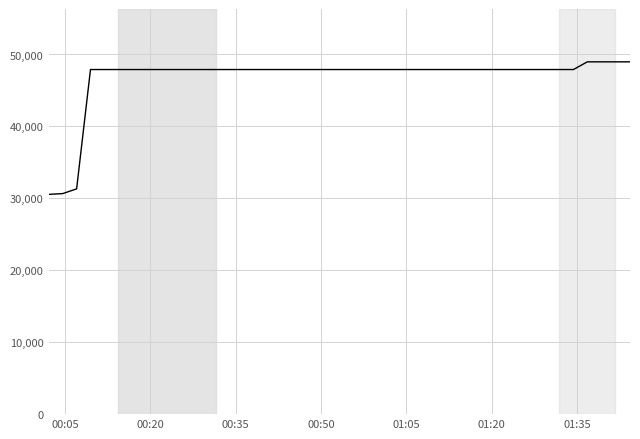

What is the maximum value shown in the chart?

48978